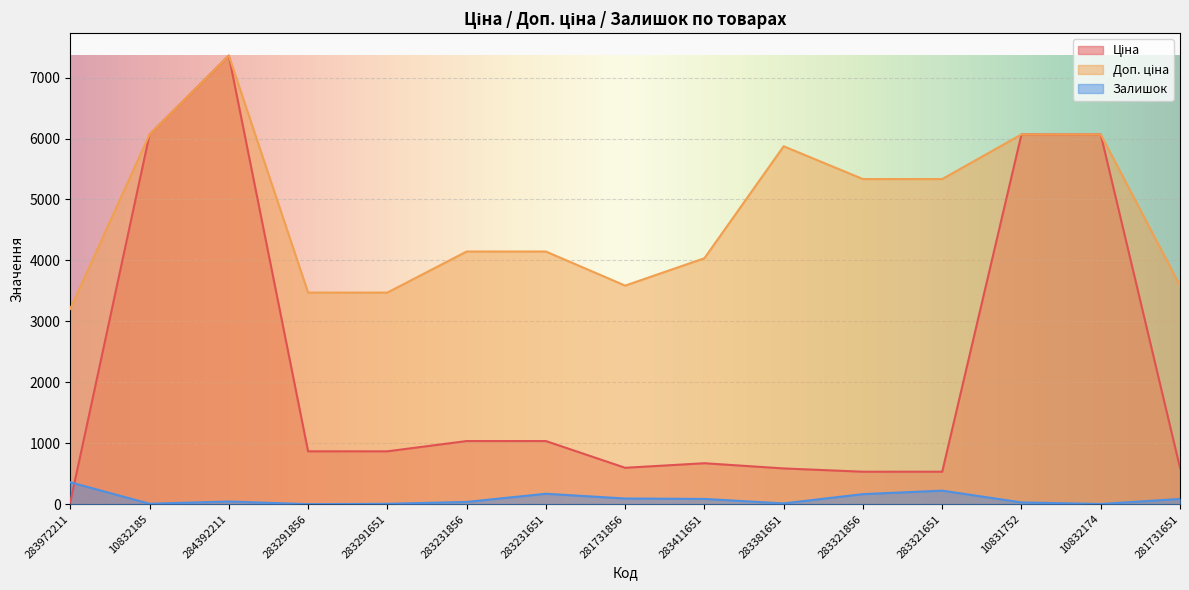

What is the total value across all series at 283321856?

6033.9